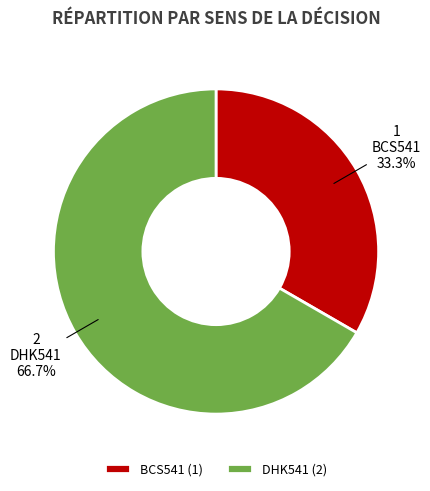

Is it true that BCS541 is 33% of the pie?

True